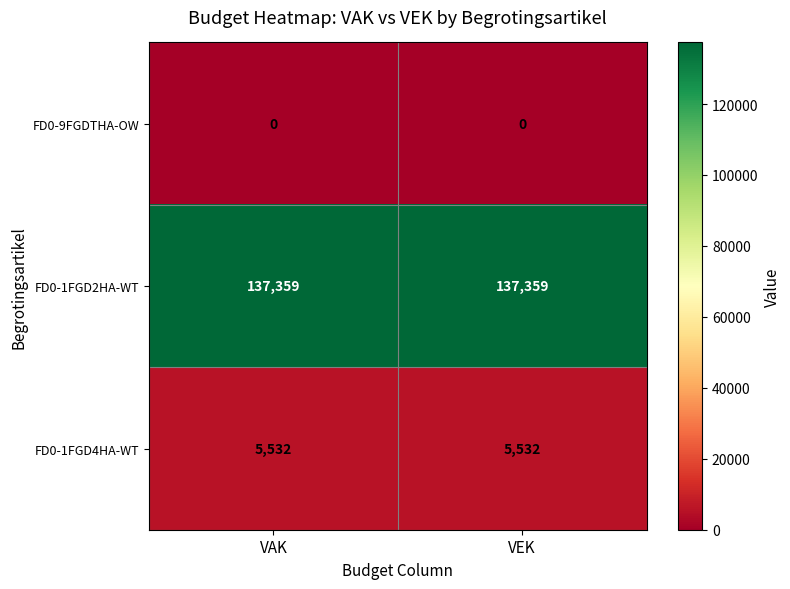

What is the maximum value shown in the chart?

137359